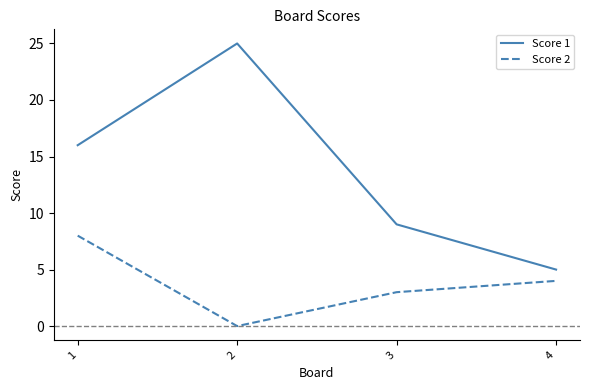

Count the Score 1 values in the range 9 to 25.

3